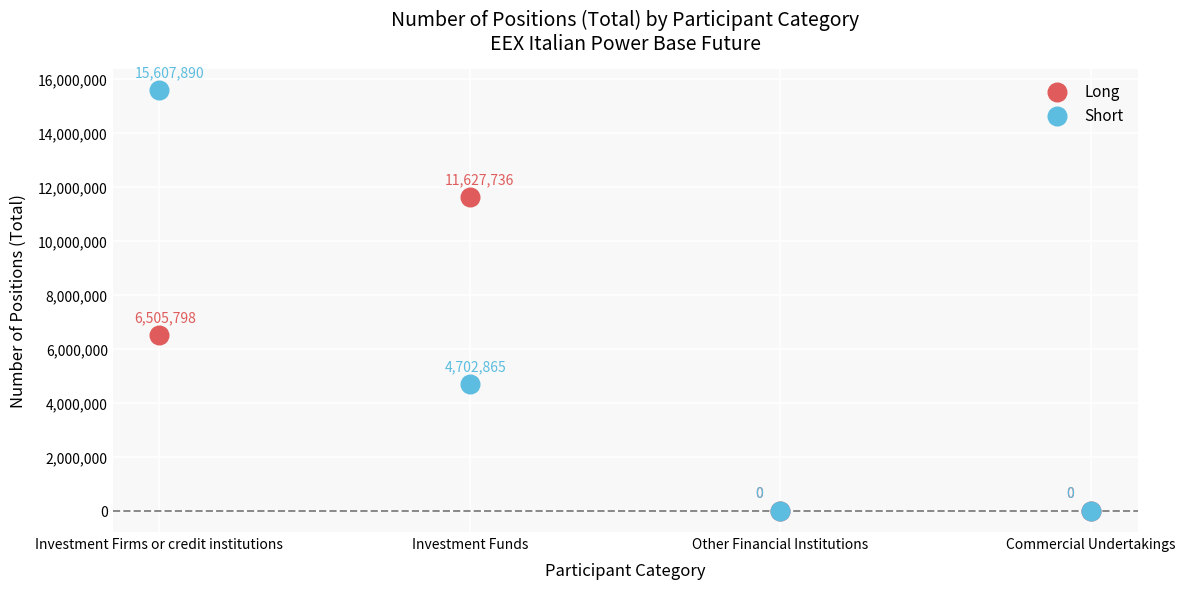

Across all series, what Y value is closest to 7803945?

6505798